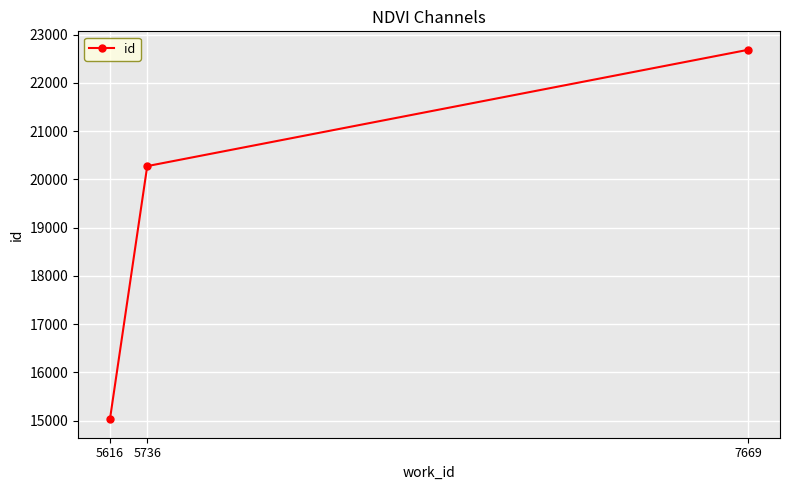

What is the ratio of the value at 5736 to the value at 7669?

0.9